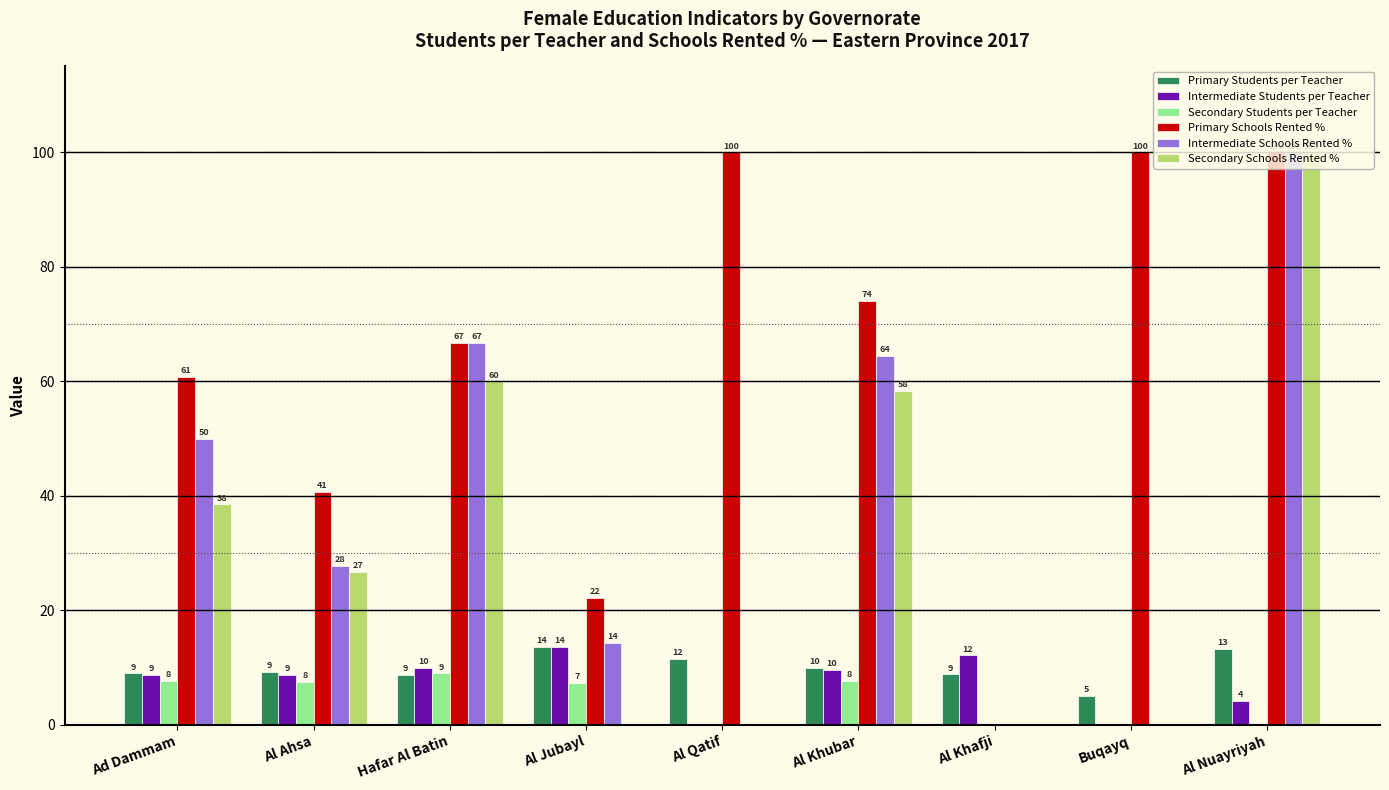

Where does the Intermediate Students per Teacher series first go above 8?

Ad Dammam